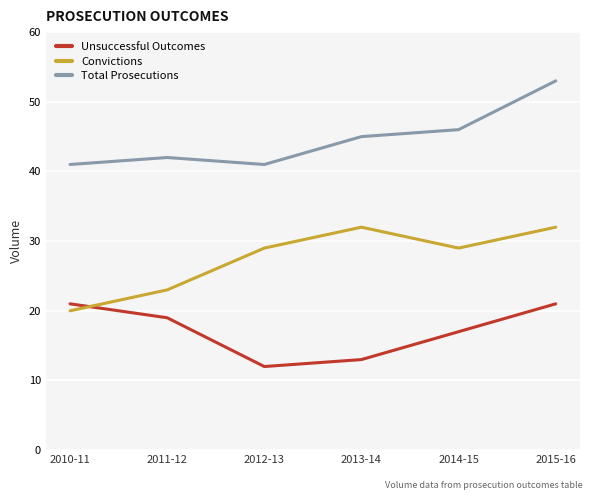

List the series in order of their overall mean, highest first.

Total Prosecutions, Convictions, Unsuccessful Outcomes